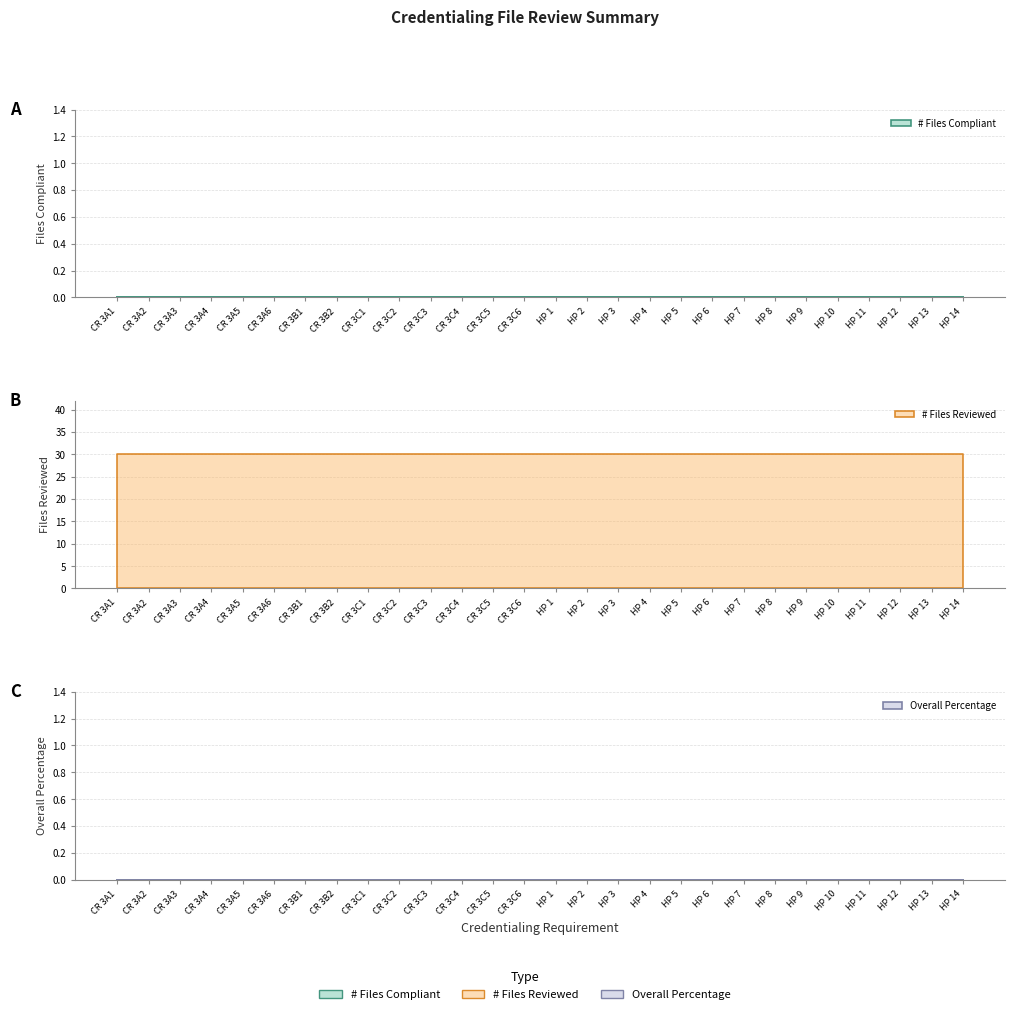

True or false: # Files Reviewed and Overall Percentage intersect in this chart.

False